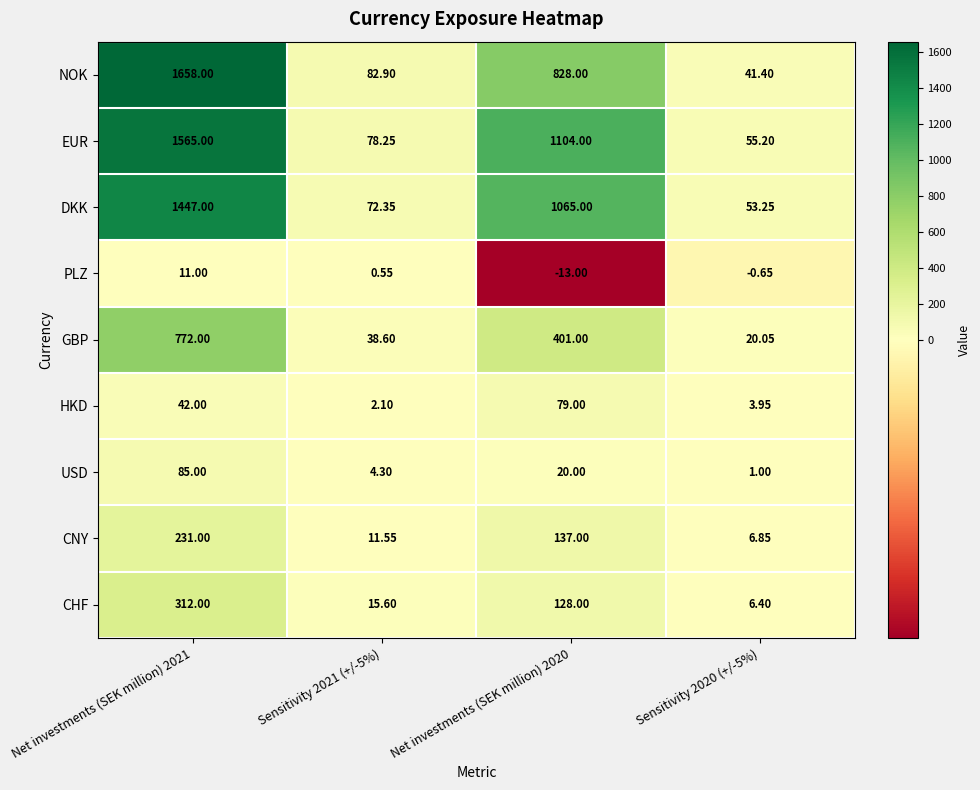

At which category is the sum across all series the highest?

Net investments (SEK million) 2021